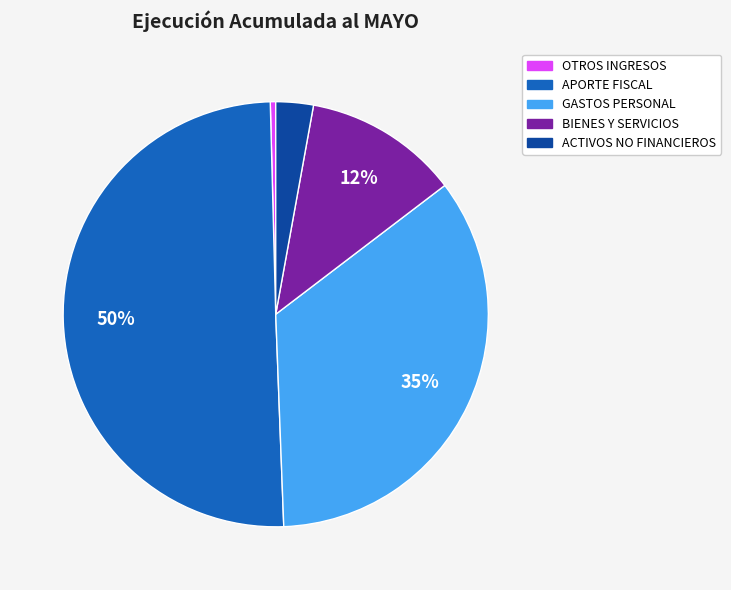

Which has a higher value, OTROS INGRESOS or APORTE FISCAL?

APORTE FISCAL